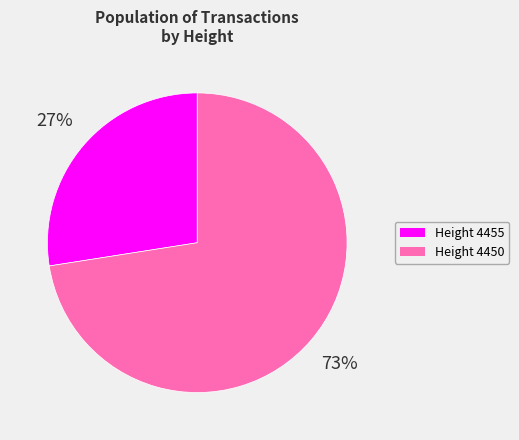

Is there any slice that represents more than half of the pie?

Yes